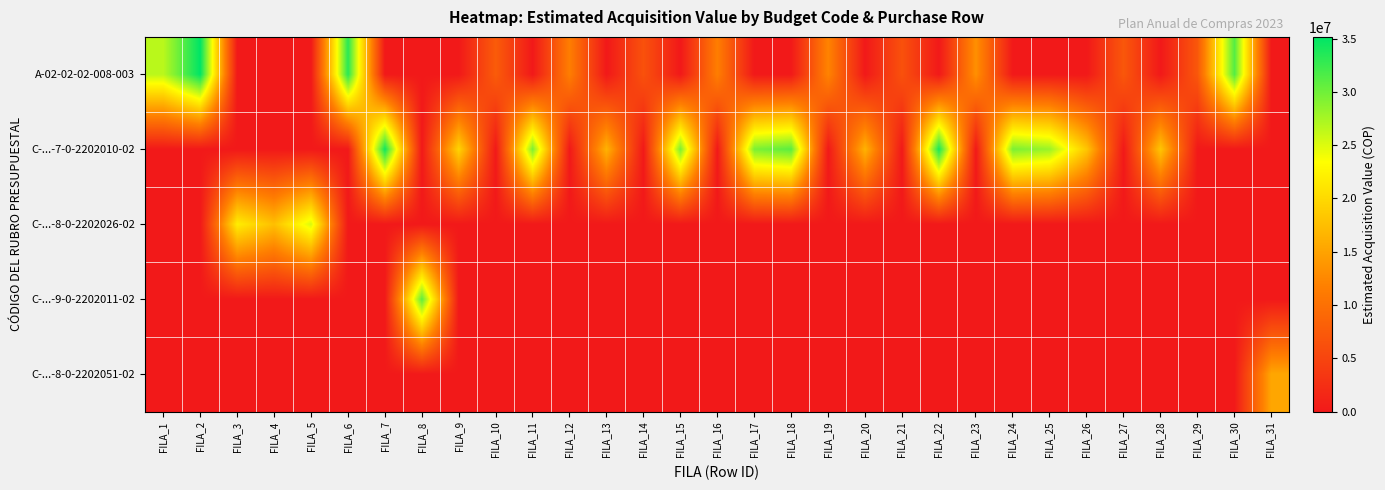

Which series changed the most between FILA_1 and FILA_2?

A-02-02-02-008-003